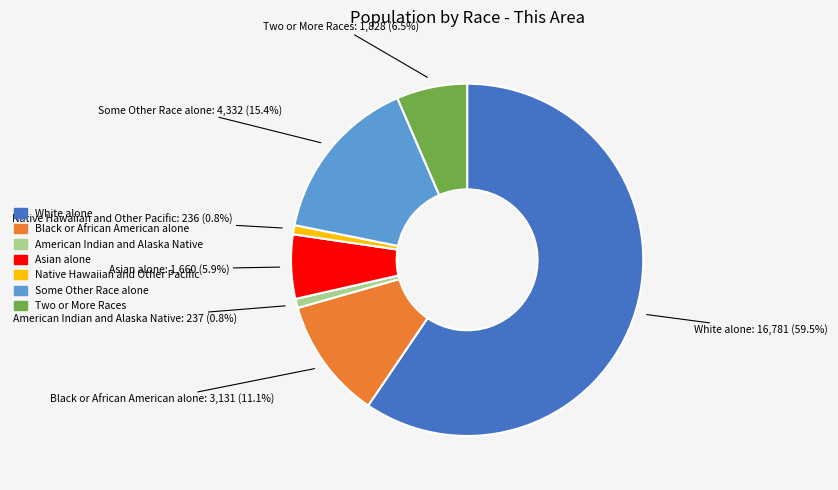

Which category has the biggest portion of the pie?

White alone